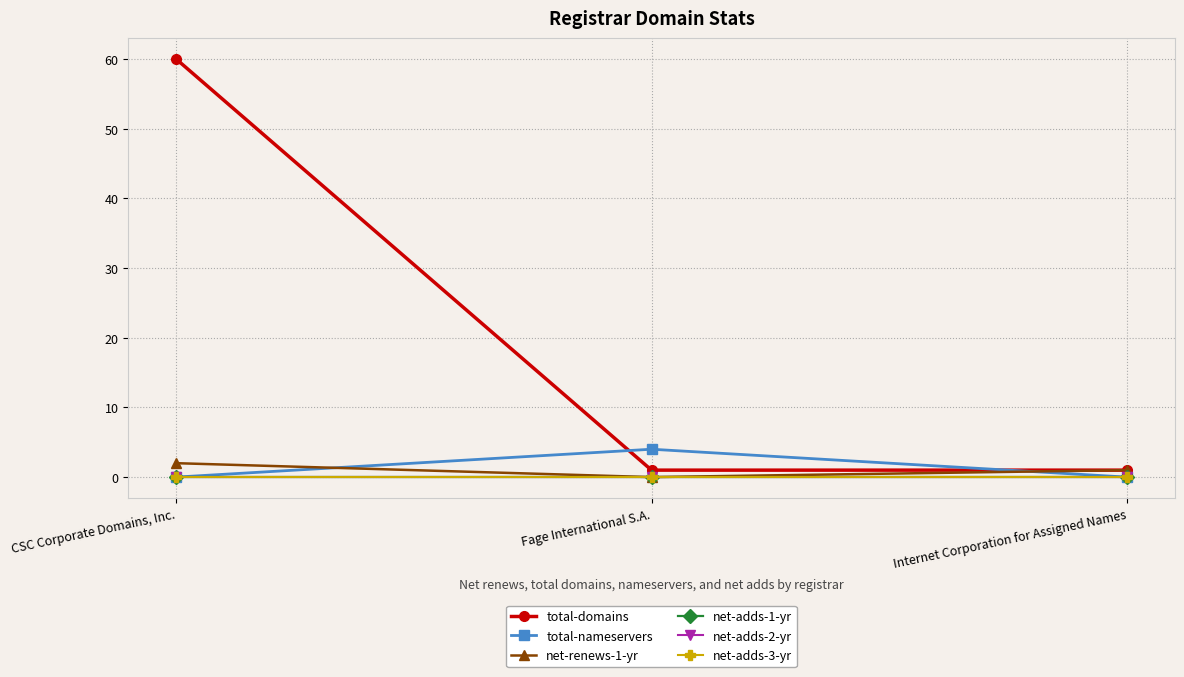

What is the total value across all series at Internet Corporation for Assigned Names?

2